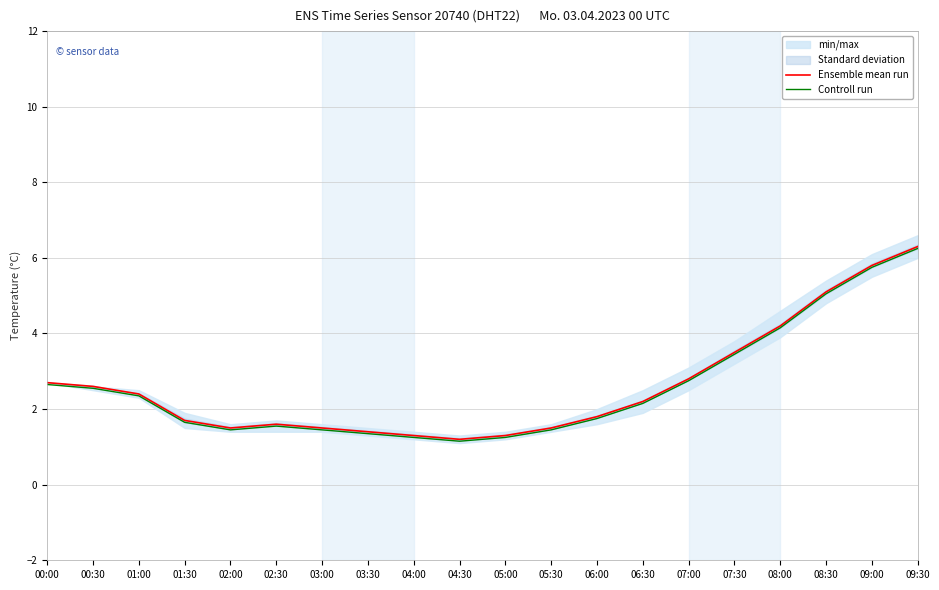

What position from the left is 08:30?

18